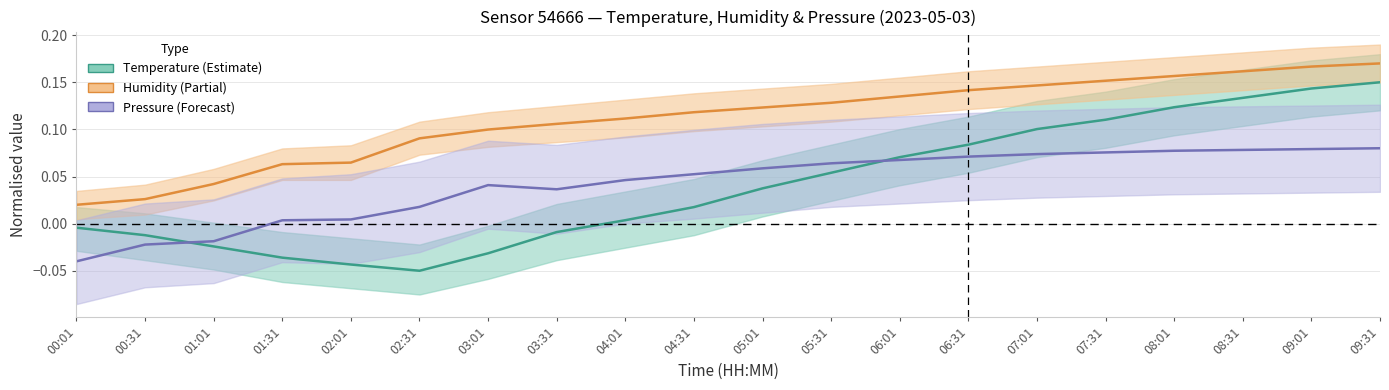

Reading left to right, list all the values displayed in this chart.

Temperature: 00:01=-0.0	00:31=-0.0	01:01=-0.0	01:31=-0.0	02:01=-0.0	02:31=-0.1	03:01=-0.0	03:31=-0.0	04:01=0.0	04:31=0.0	05:01=0.0	05:31=0.1	06:01=0.1	06:31=0.1	07:01=0.1	07:31=0.1	08:01=0.1	08:31=0.1	09:01=0.1	09:31=0.2
Humidity: 00:01=0.0	00:31=0.0	01:01=0.0	01:31=0.1	02:01=0.1	02:31=0.1	03:01=0.1	03:31=0.1	04:01=0.1	04:31=0.1	05:01=0.1	05:31=0.1	06:01=0.1	06:31=0.1	07:01=0.1	07:31=0.2	08:01=0.2	08:31=0.2	09:01=0.2	09:31=0.2
Pressure: 00:01=-0.0	00:31=-0.0	01:01=-0.0	01:31=0.0	02:01=0.0	02:31=0.0	03:01=0.0	03:31=0.0	04:01=0.0	04:31=0.1	05:01=0.1	05:31=0.1	06:01=0.1	06:31=0.1	07:01=0.1	07:31=0.1	08:01=0.1	08:31=0.1	09:01=0.1	09:31=0.1